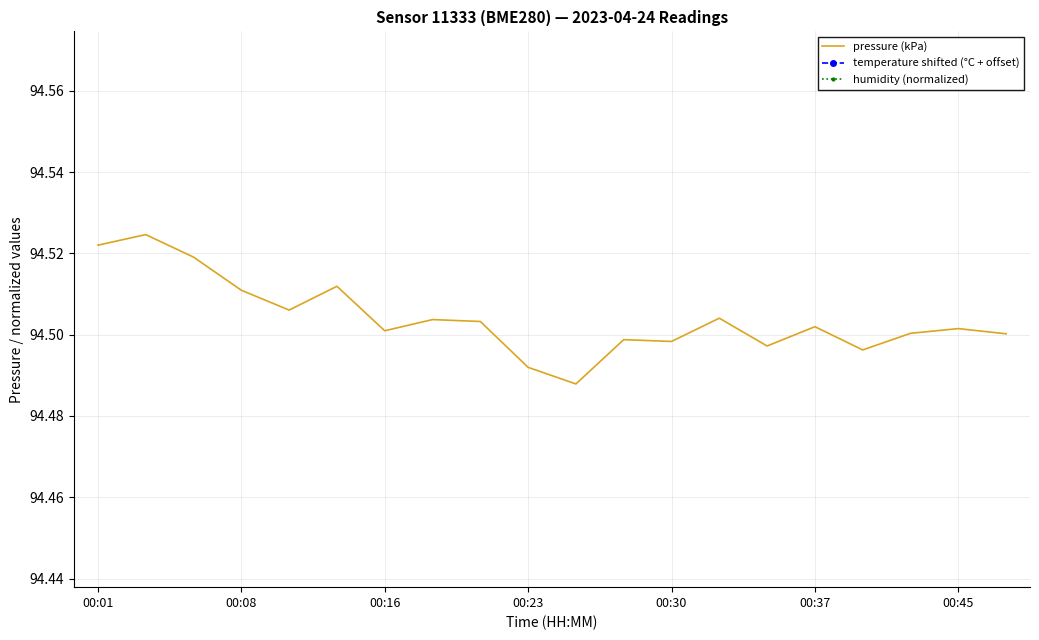

Rank the series by their maximum value, from highest to lowest.

temperature shifted (°C + offset), pressure (kPa), humidity (normalized)